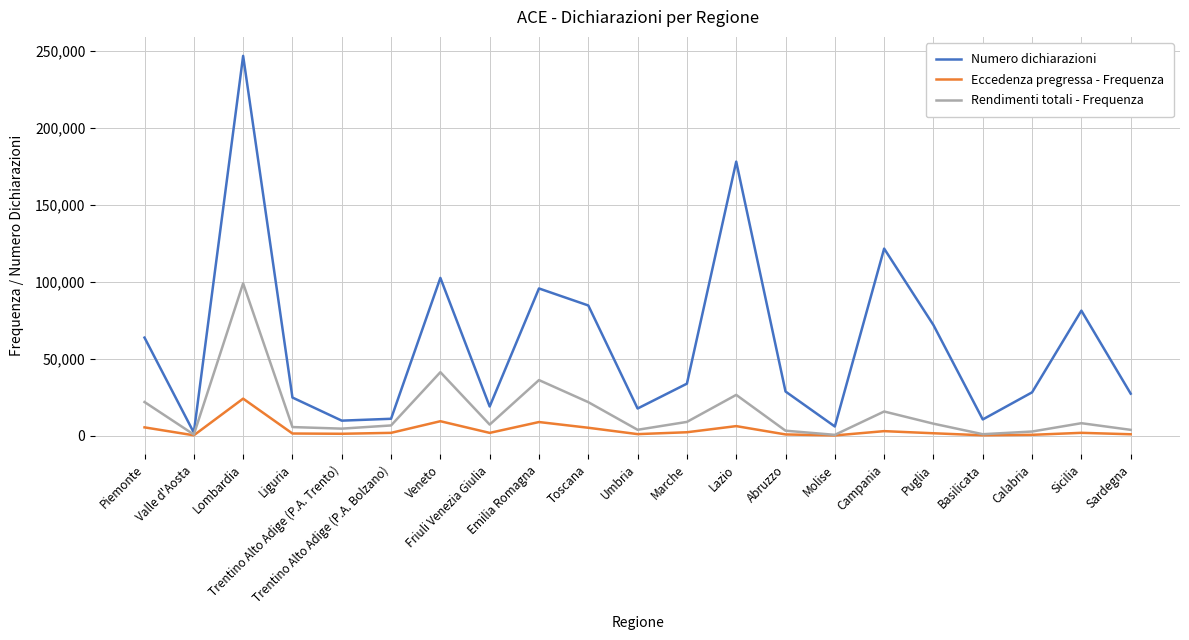

Does the chart display data point markers on the line(s)?

No